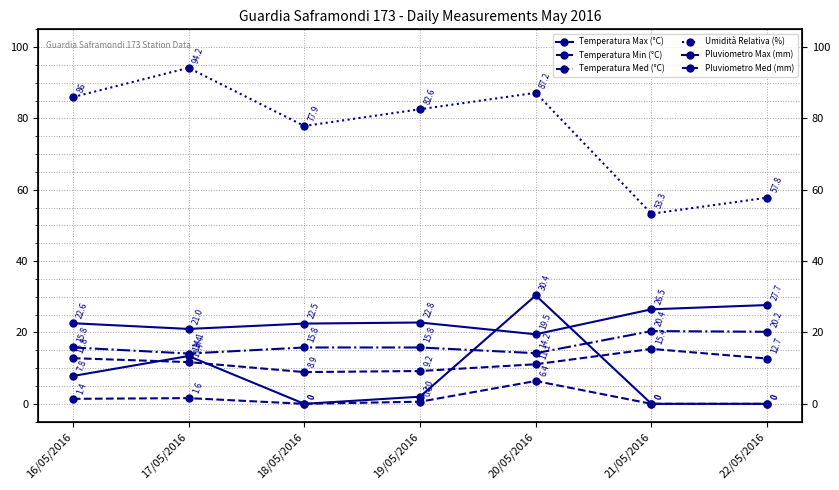

What is the minimum value for Umidità Relativa (%)?

53.3